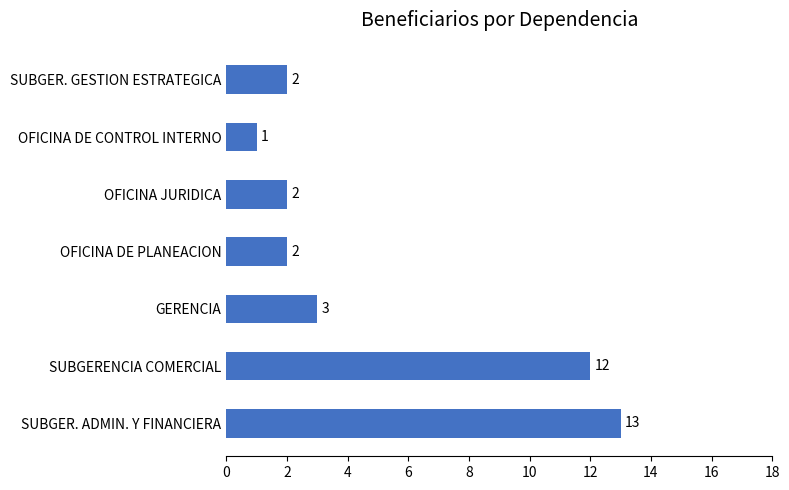

What is the sum of the values at OFICINA DE CONTROL INTERNO and OFICINA JURIDICA?

3